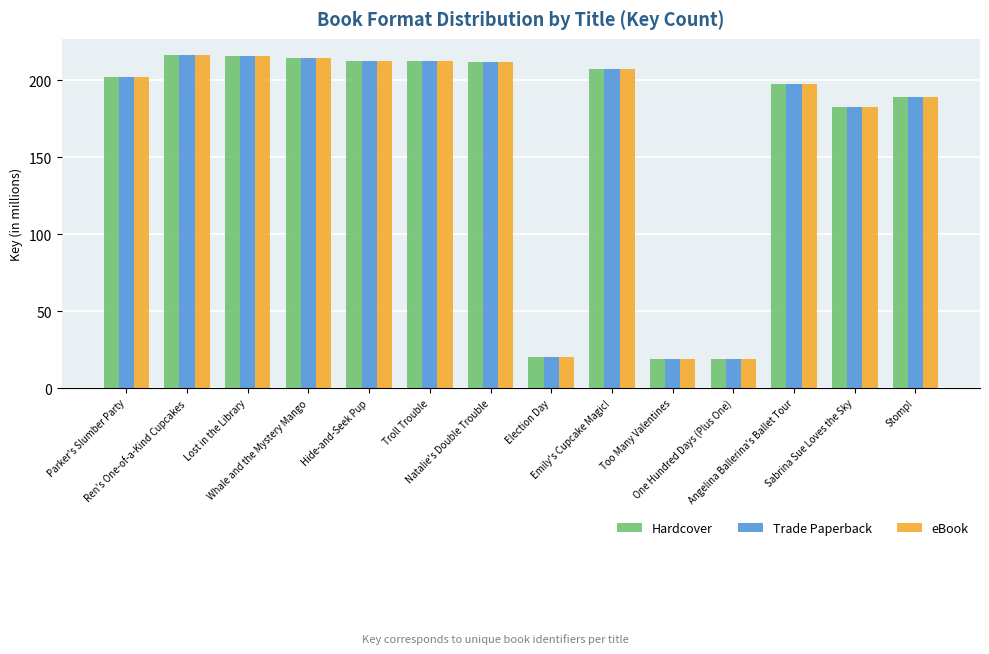

What is the minimum value for eBook?

18.7